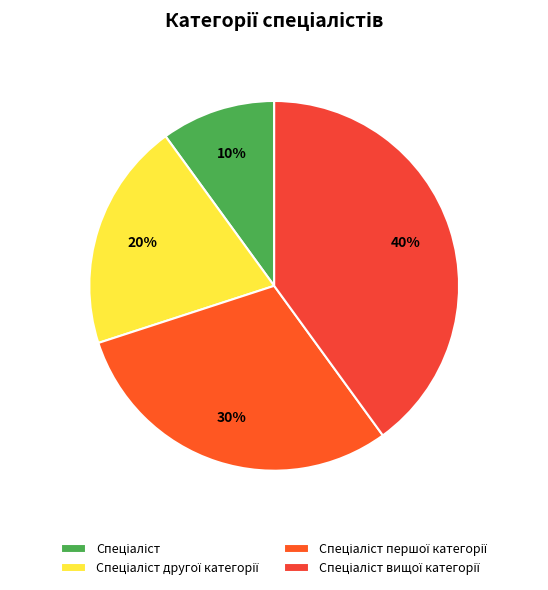

What is the smallest slice in the pie chart?

Спеціаліст